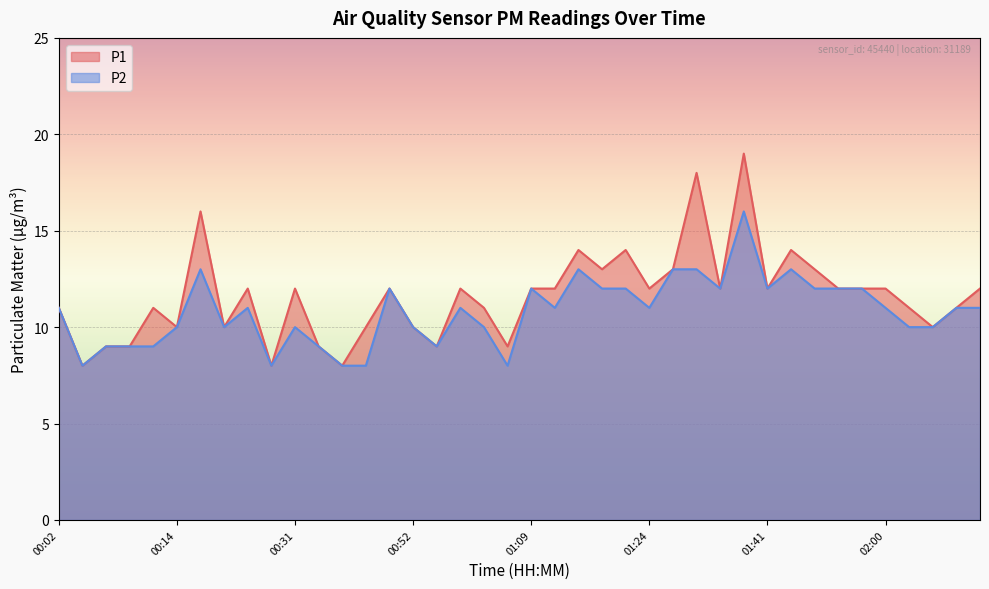

How many series are shown in this chart?

2